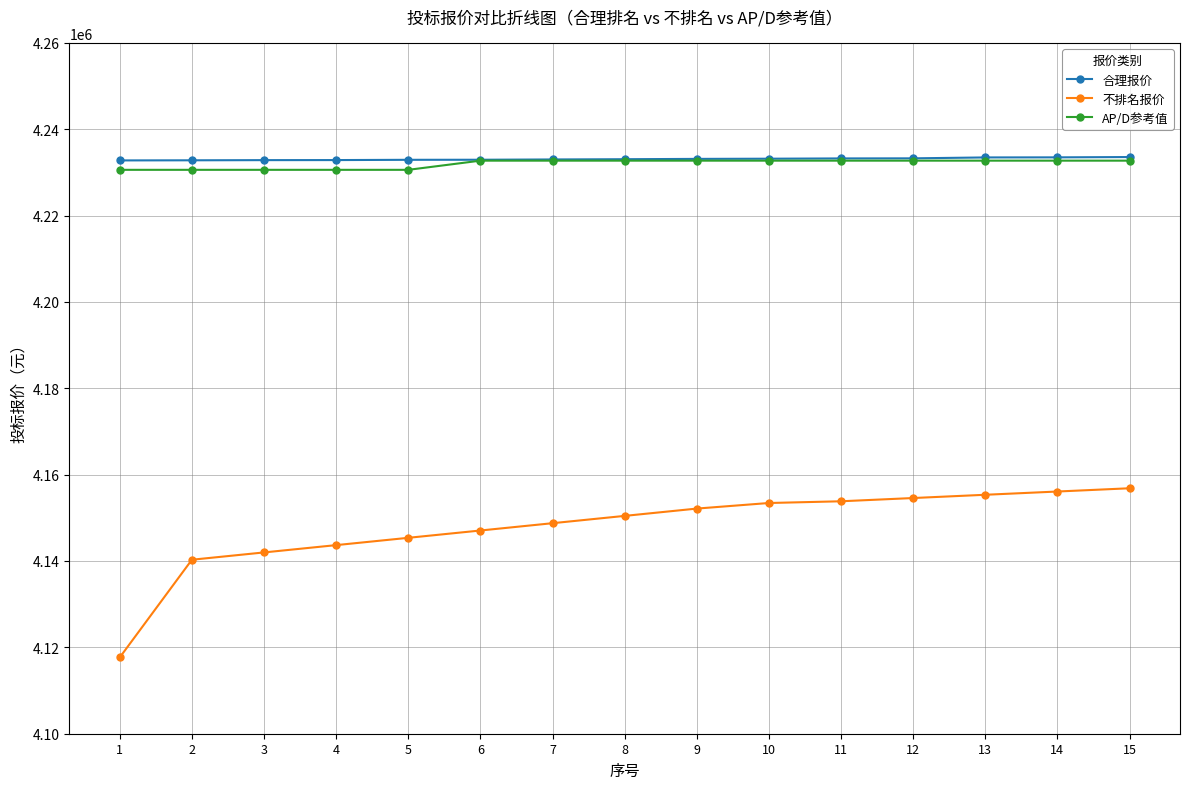

What is the maximum value for 合理报价?

4233550.3